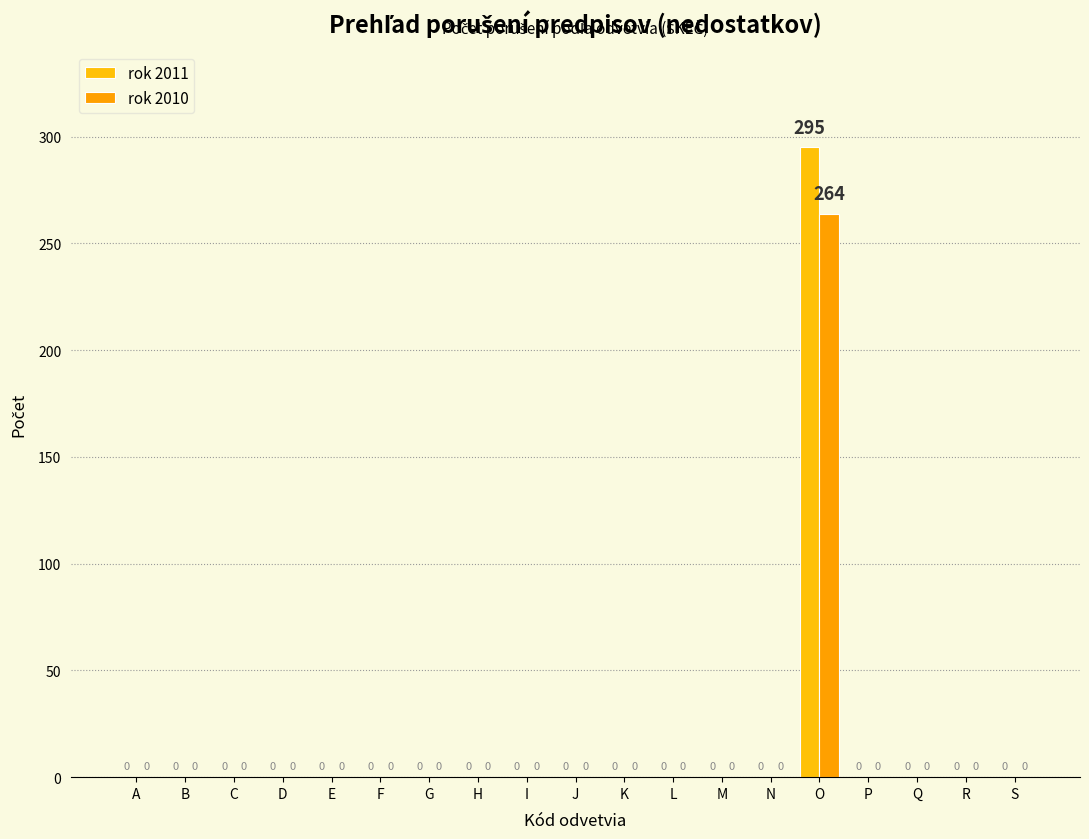

What is the sum of all rok 2011 values?

295